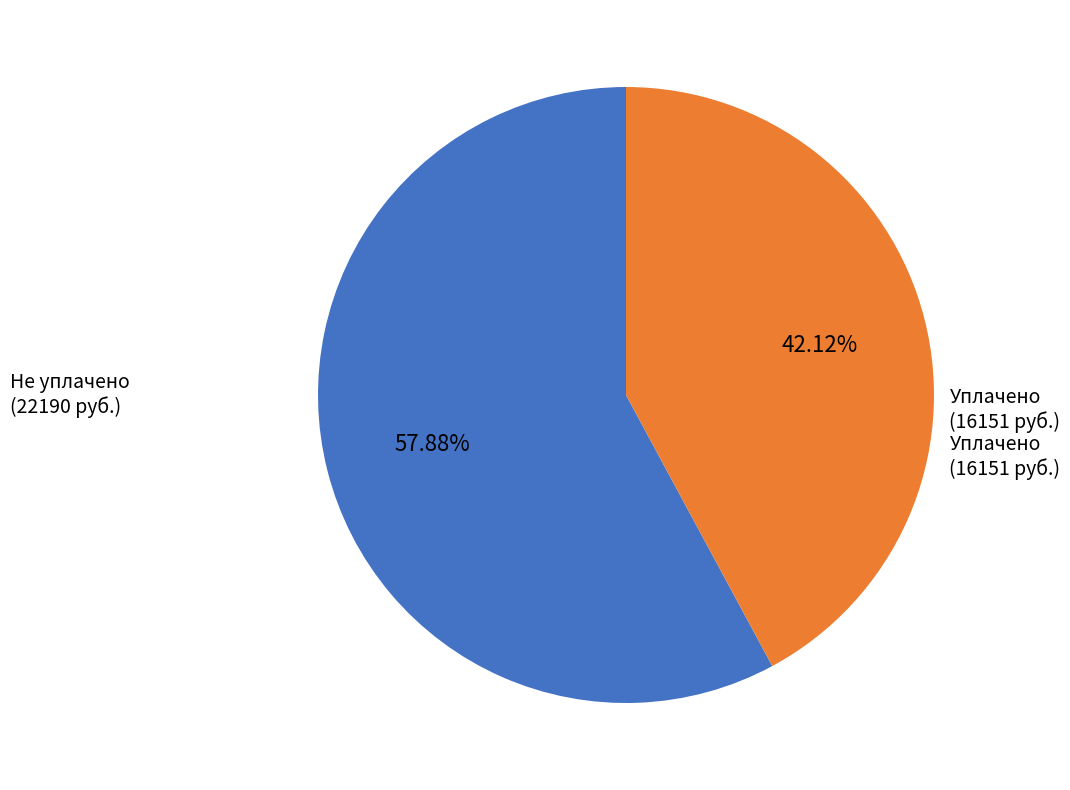

Does any single category account for the majority?

Yes